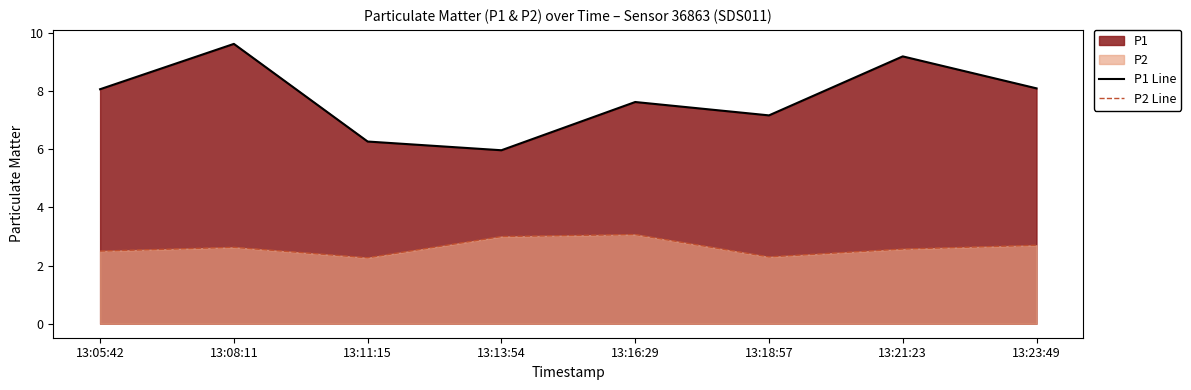

At which category does P1 Line reach its first local valley?

13:13:54